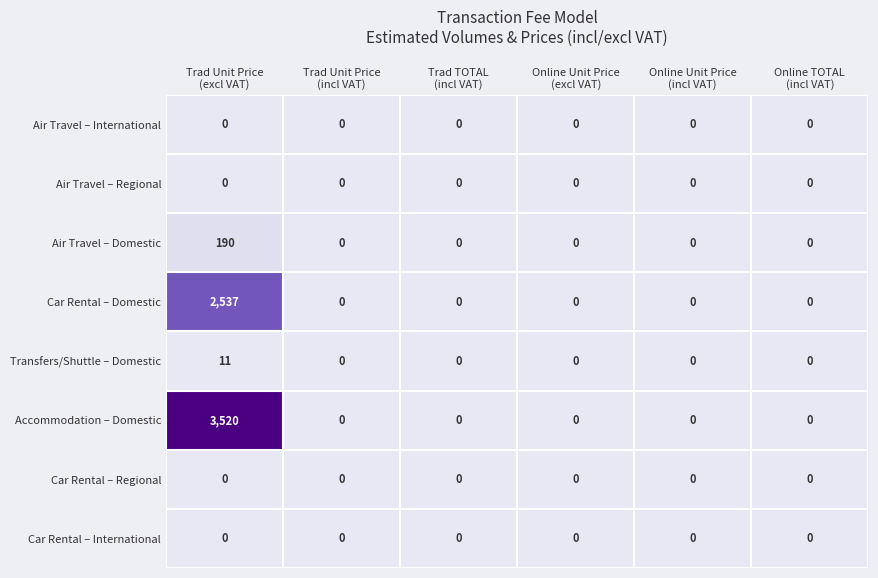

What is the highest value of the Air Travel – Domestic series?

190